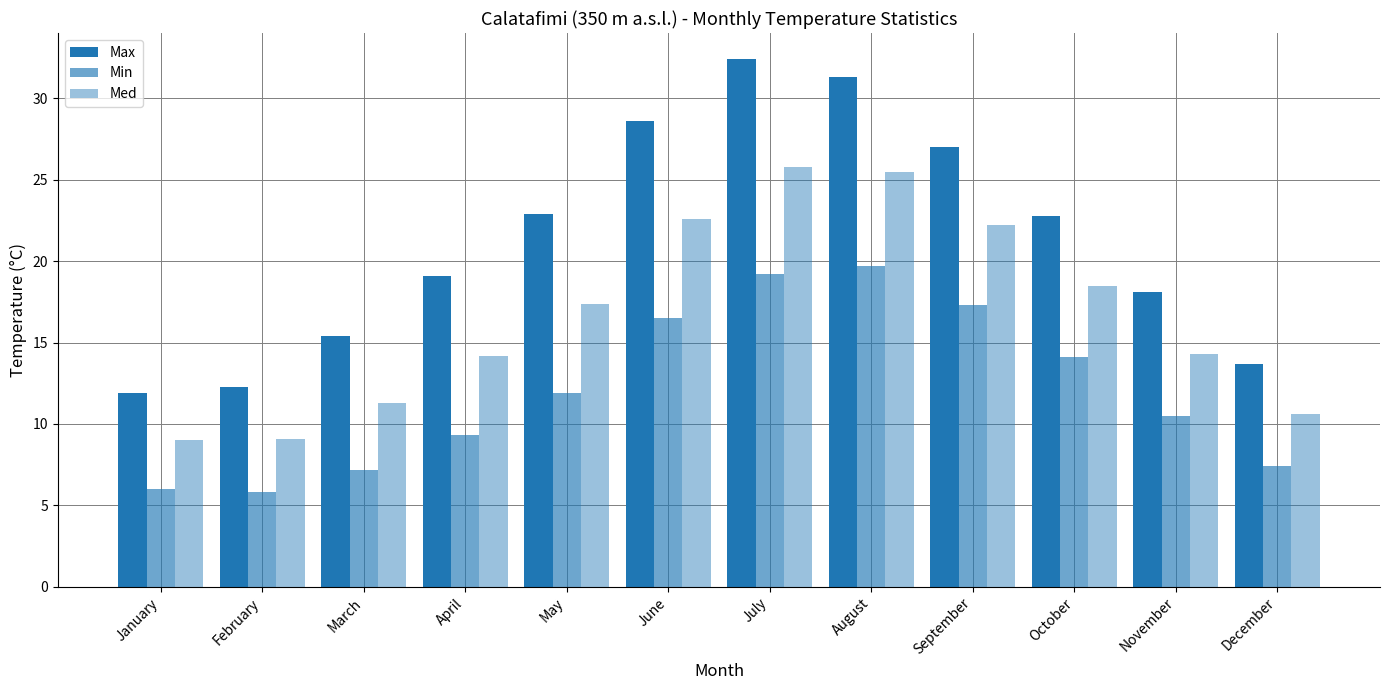

What is the spread (max minus min) of values at March?

8.2